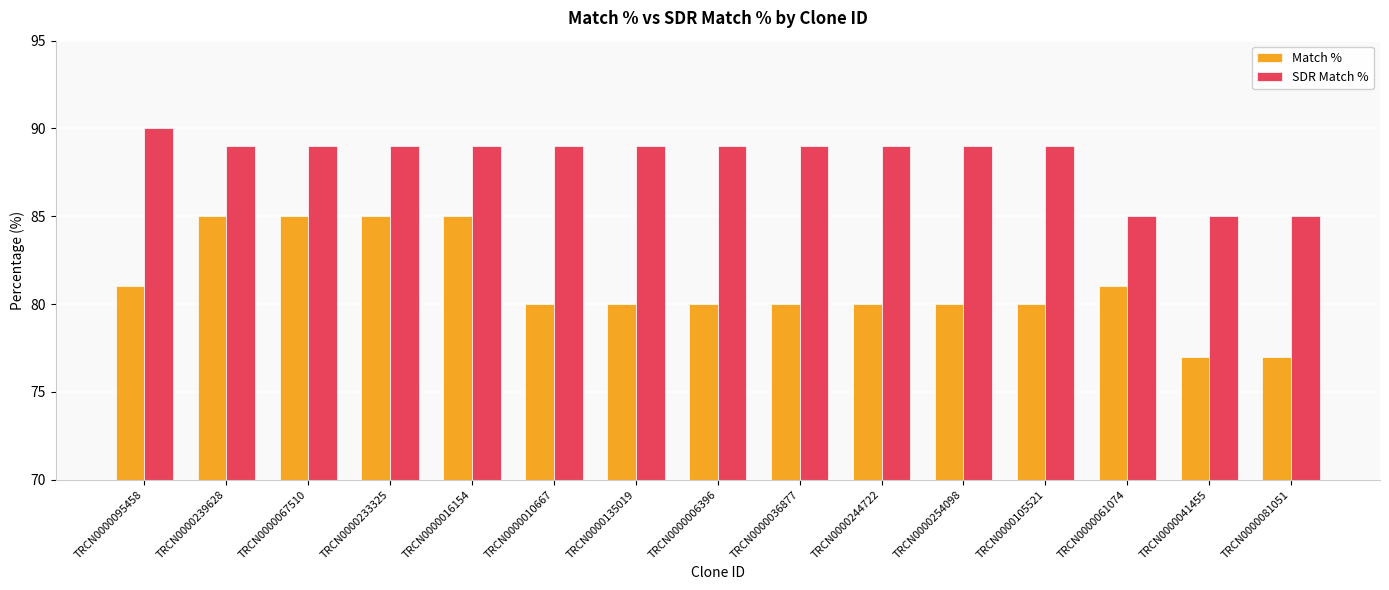

What position from the left is TRCN0000233325?

4